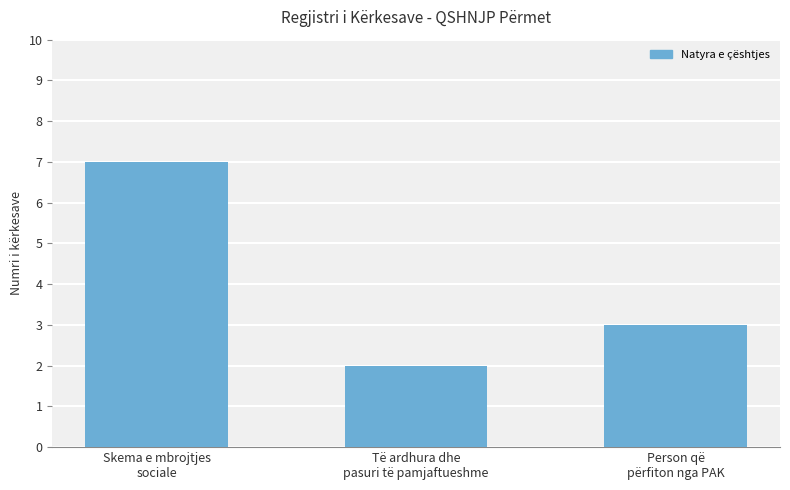

Which has a higher value, Skema e mbrojtjes
sociale or Person që
përfiton nga PAK?

Skema e mbrojtjes
sociale